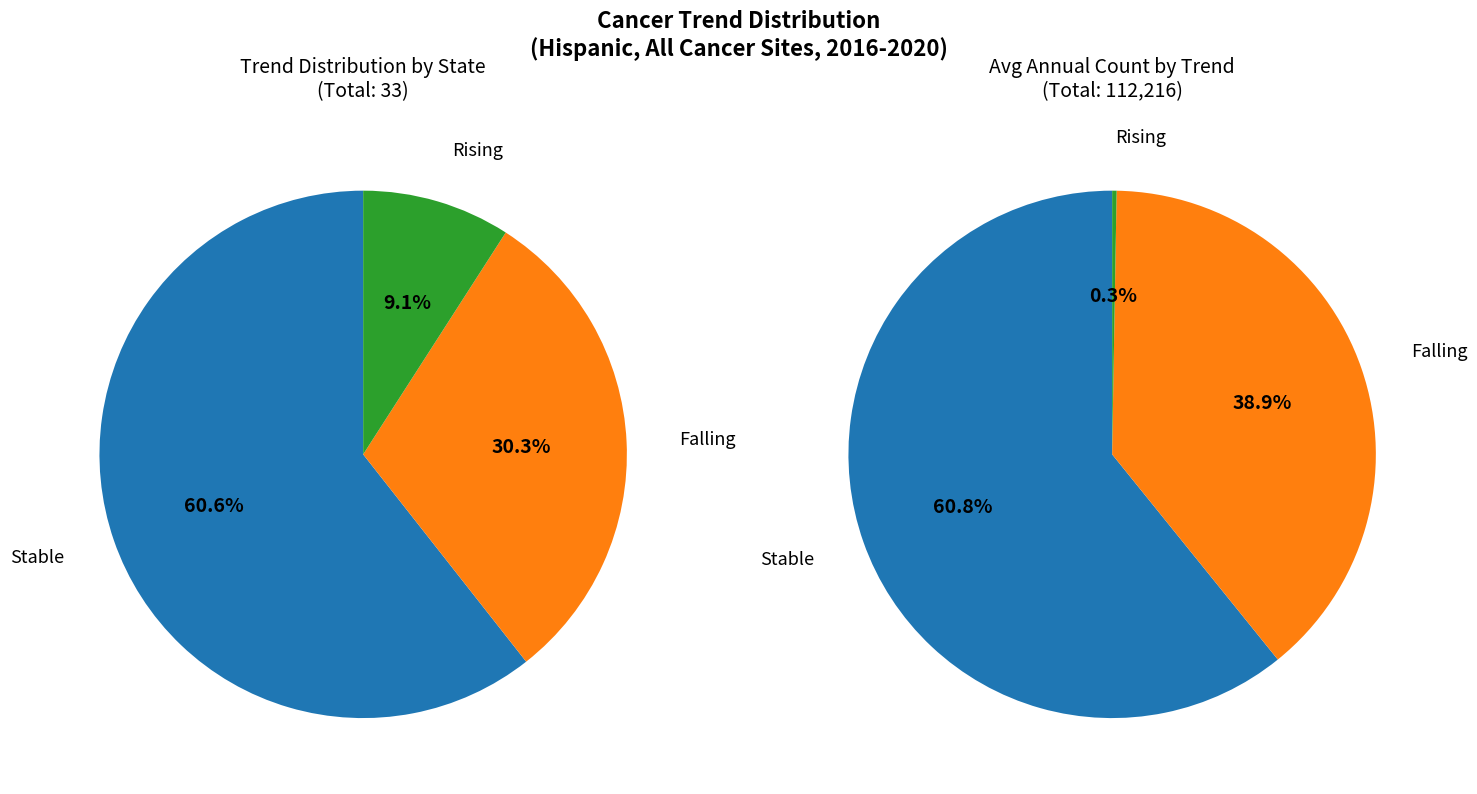

Is it true that rising is 22% of the pie?

False